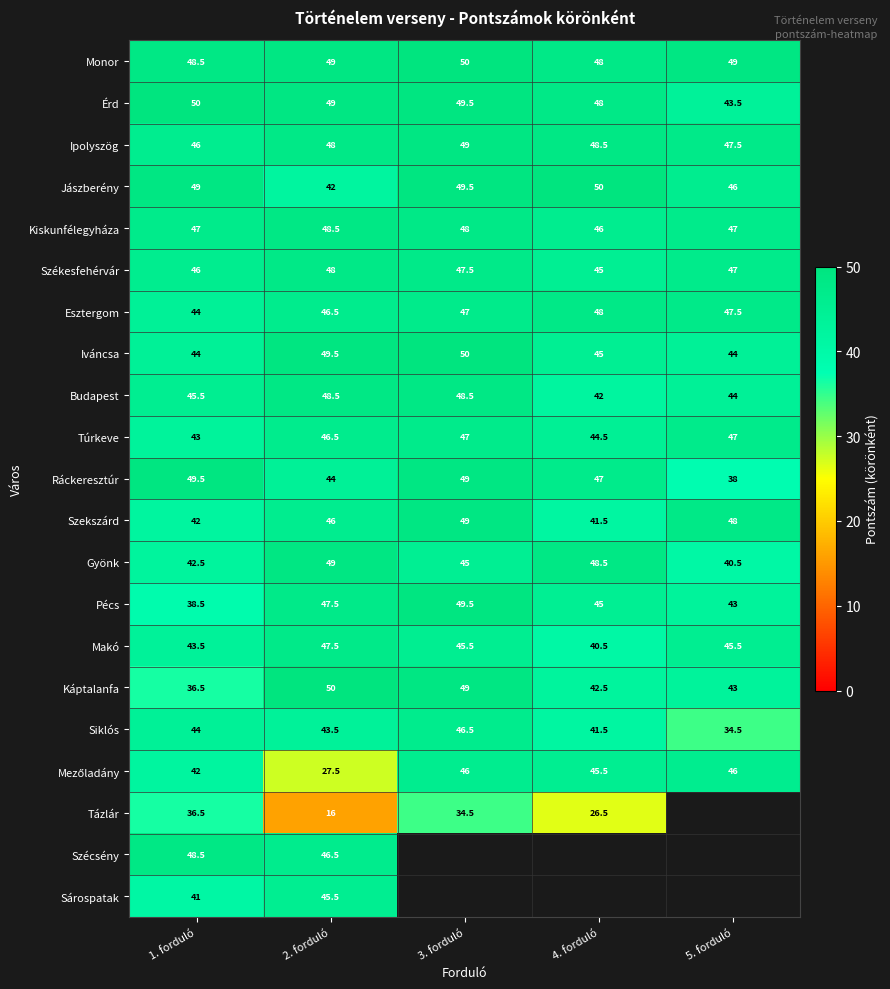

What is the spread (max minus min) of values at 5. forduló?

14.5